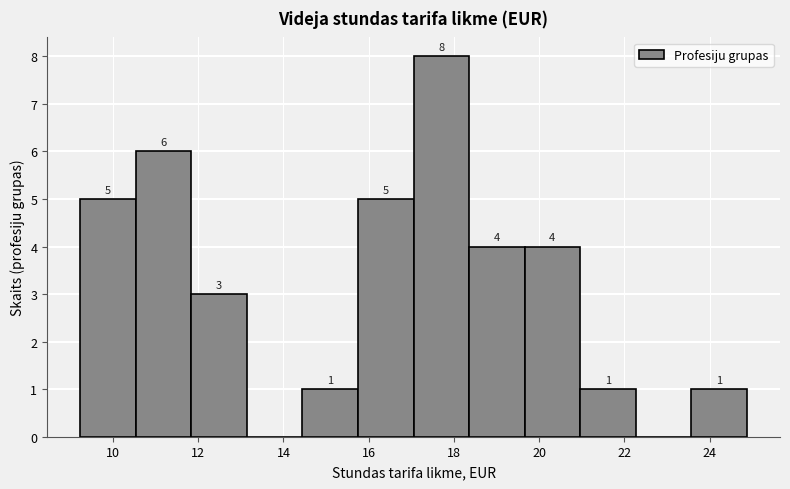

Which range on the x-axis has the tallest bar?

17.0 to 18.4